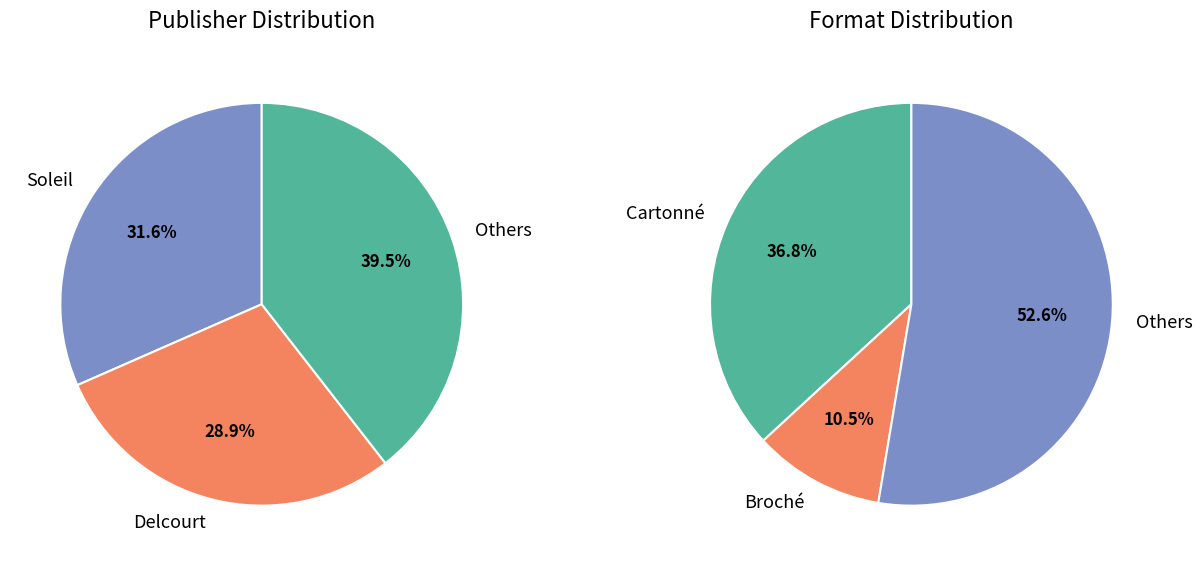

Is it true that rank 6 is 1% of the pie?

False